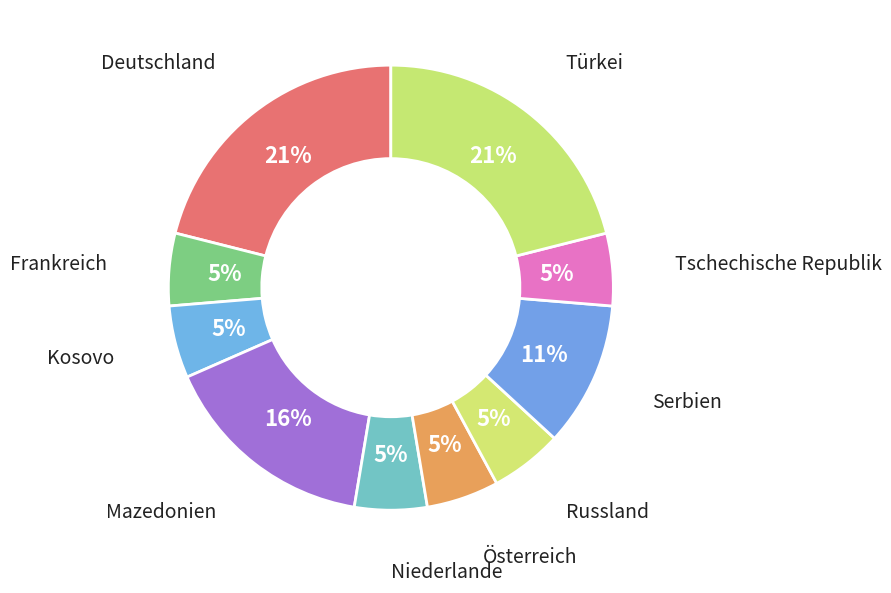

Count the number of slices in the pie.

10